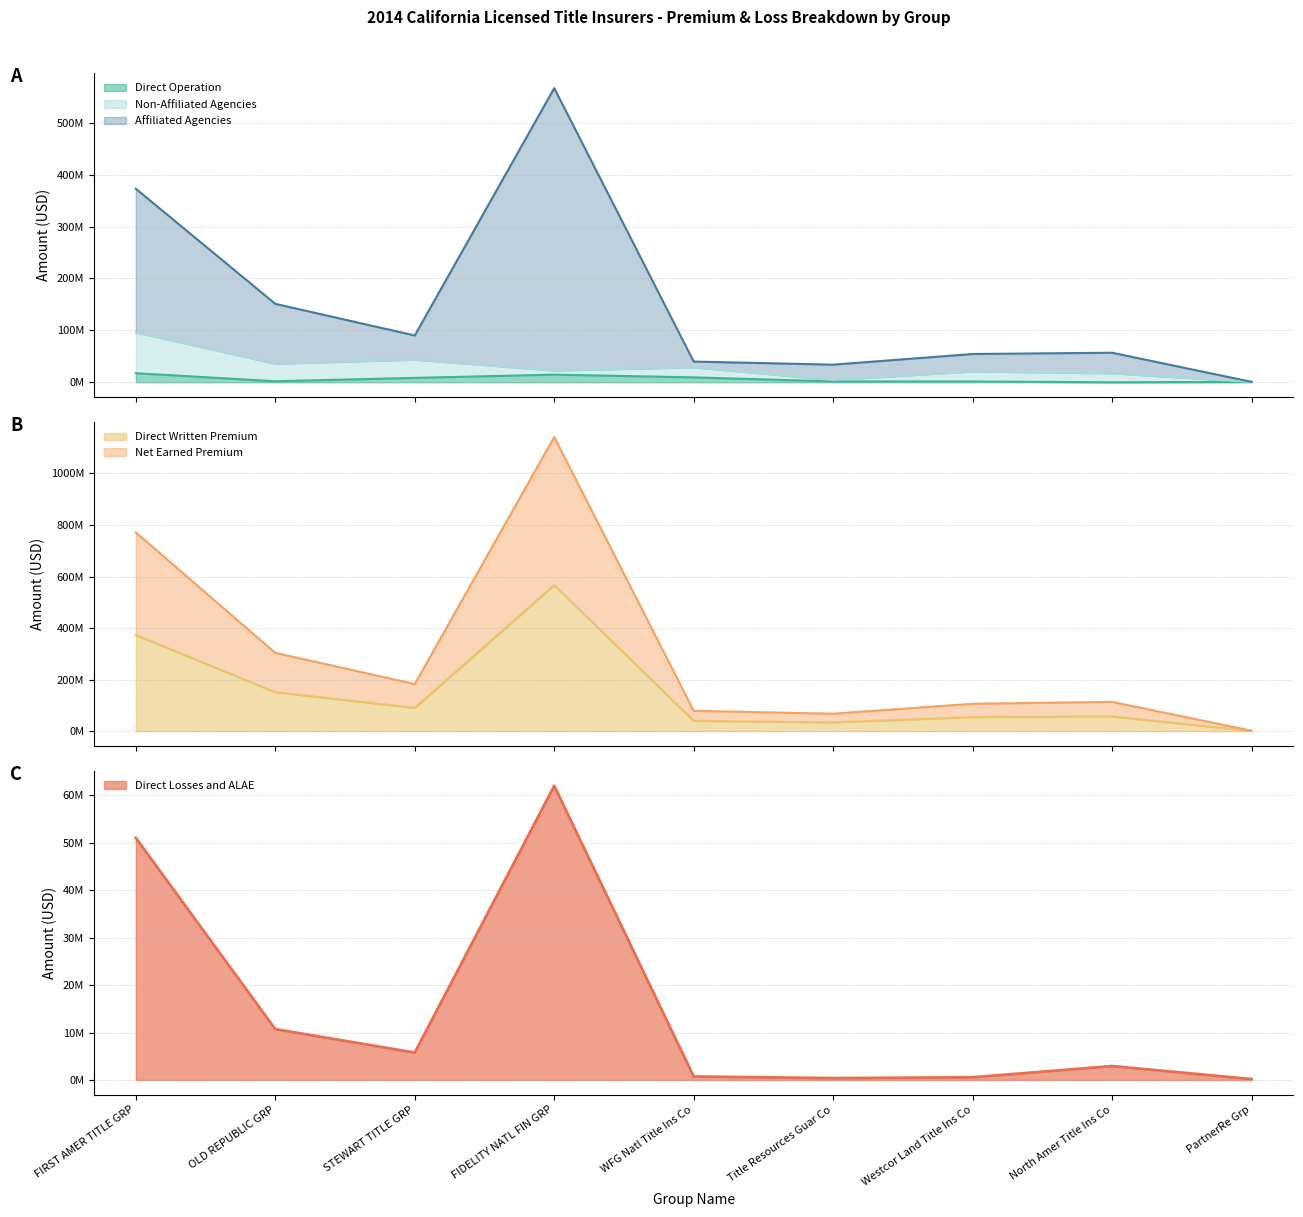

The value of Direct Losses and ALAE at WFG Natl Title Ins Co is 1075073. True or false?

False